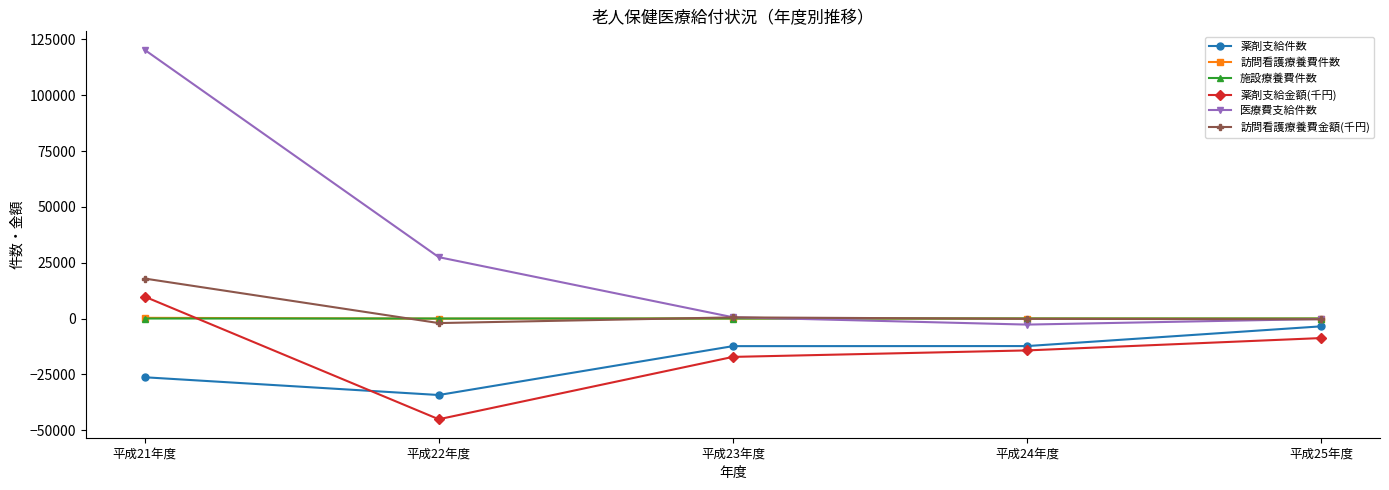

Count the number of categories in the chart.

5